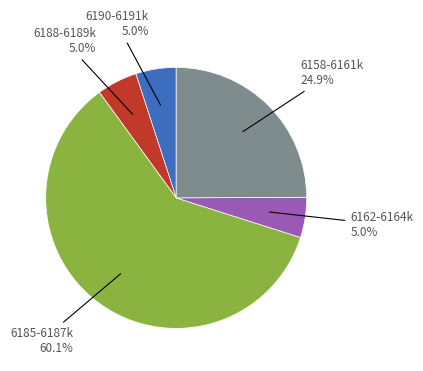

Does any single category account for the majority?

Yes